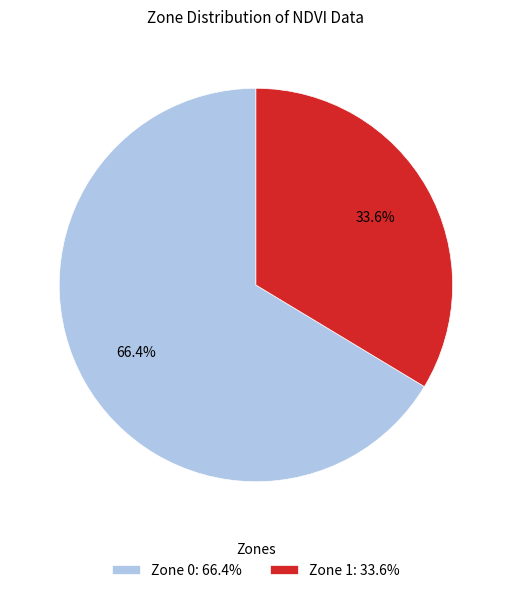

Does any single category account for the majority?

Yes